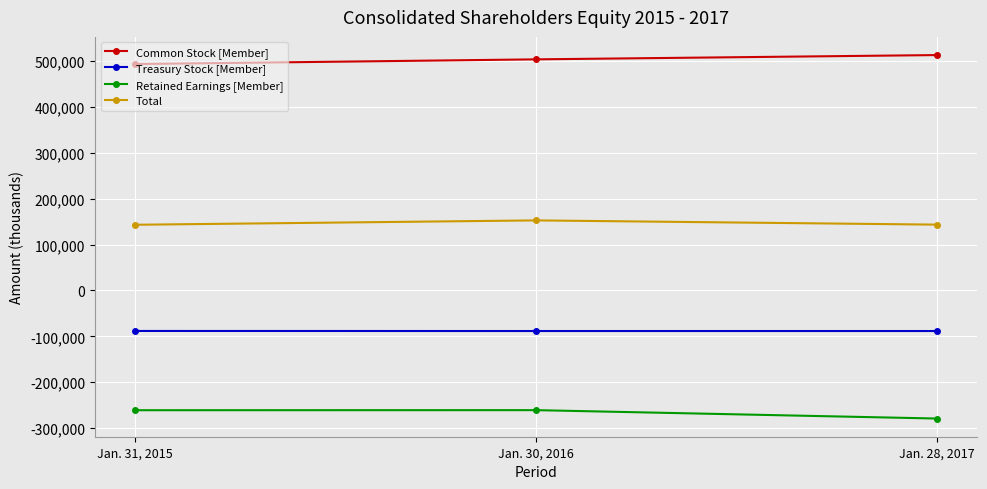

List the series in order of their overall mean, highest first.

Common Stock [Member], Total, Treasury Stock [Member], Retained Earnings [Member]